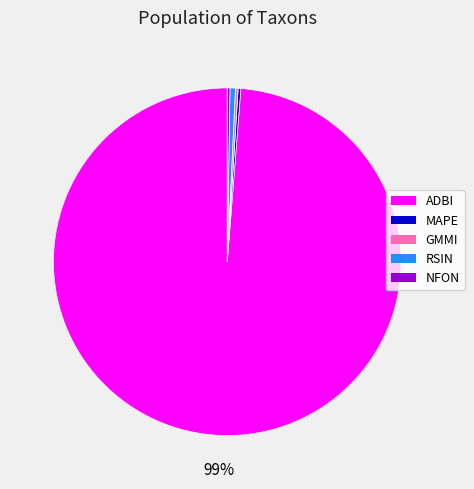

What is the largest slice in the pie chart?

ADBI